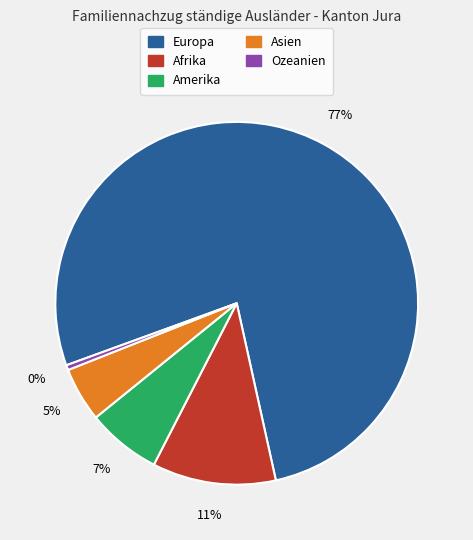

Rank the categories by value from lowest to highest.

Ozeanien, Asien, Amerika, Afrika, Europa